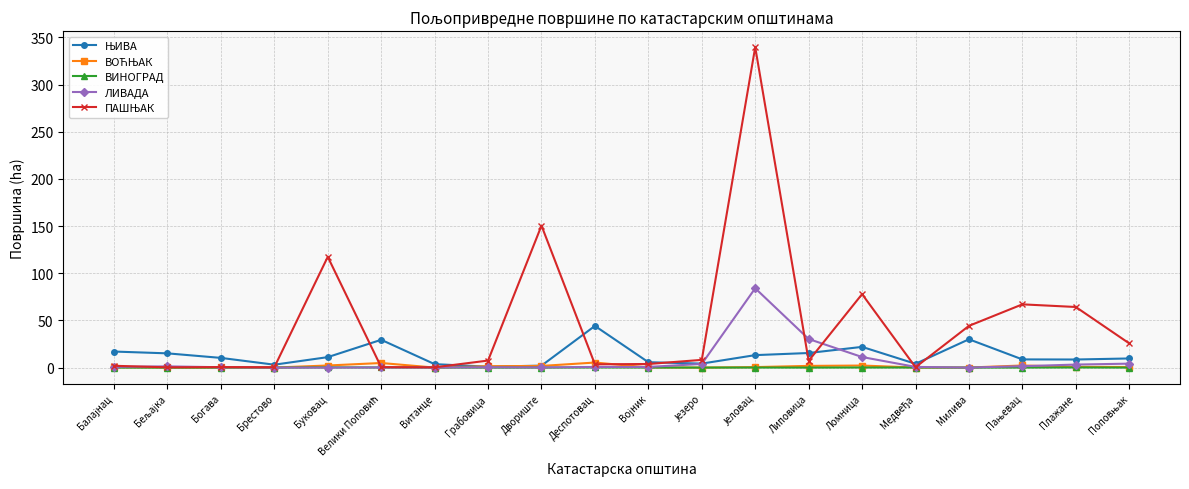

The value of ВИНОГРАД at Милива is 0.0. True or false?

True